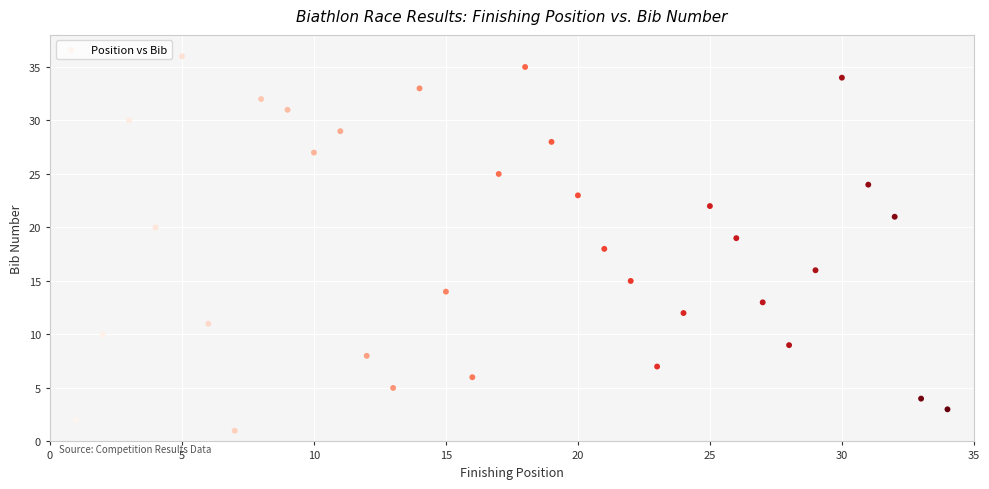

What is the range of X values (max minus min)?

33